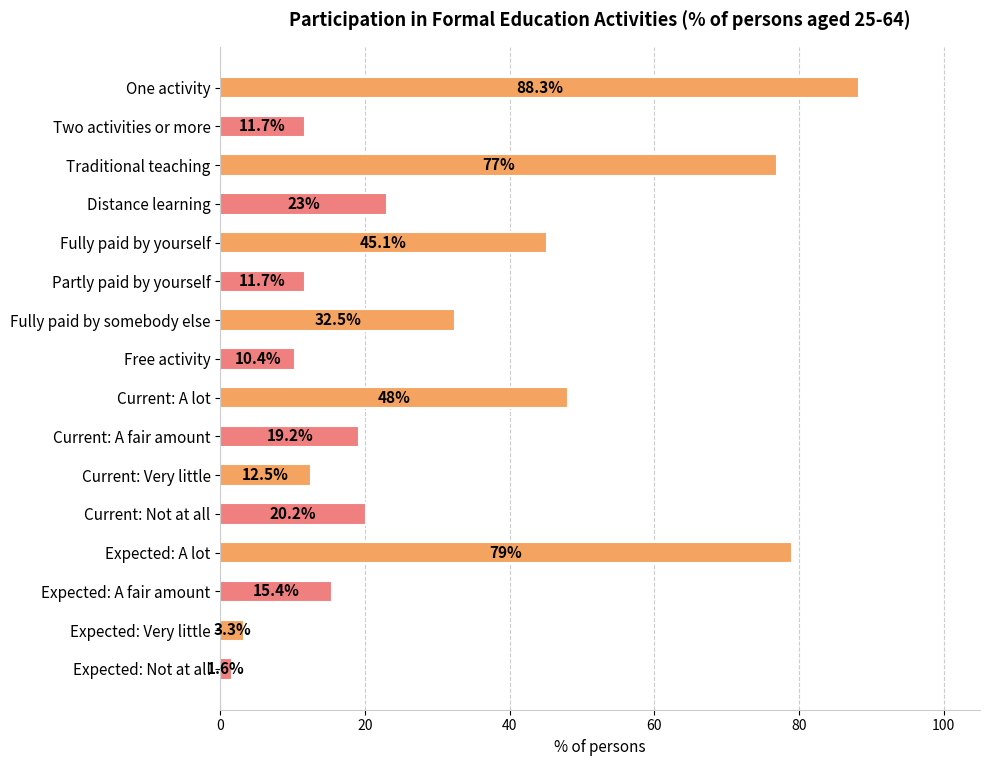

The chart shows a value of 19.7 at Current: Very little. True or false?

False